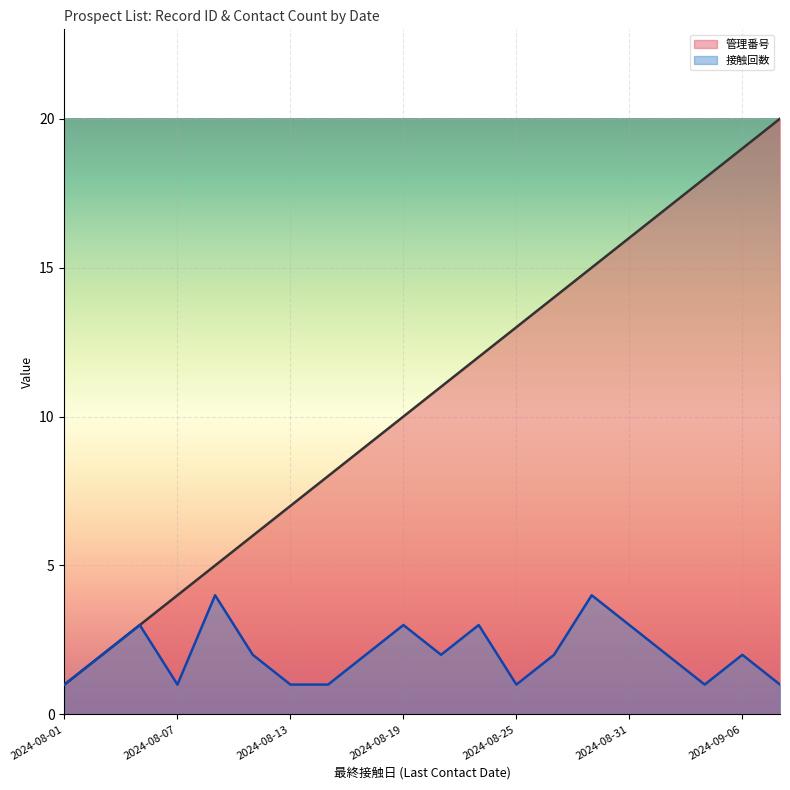

What is the difference between the maximum and minimum values in the 管理番号 series?

19